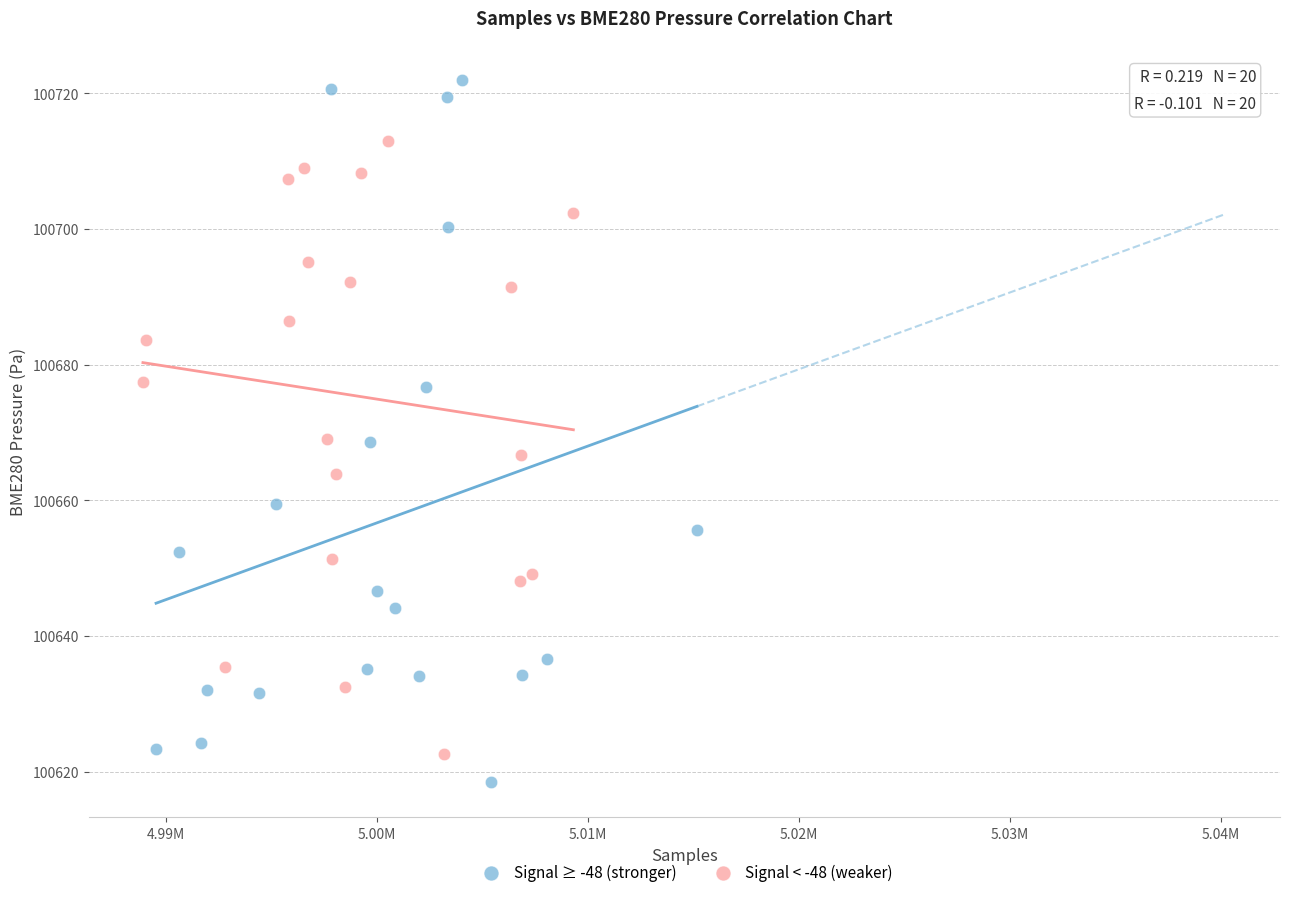

What are all the series names shown in the legend?

Signal ≥ -48 (stronger), Signal < -48 (weaker)